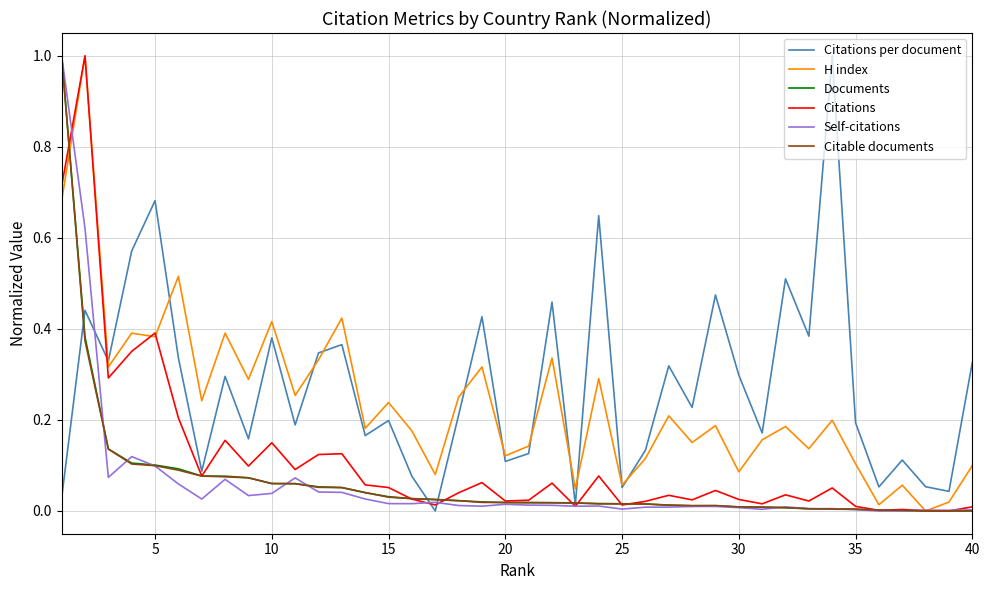

What is the highest value of the Citable documents series?

1.0